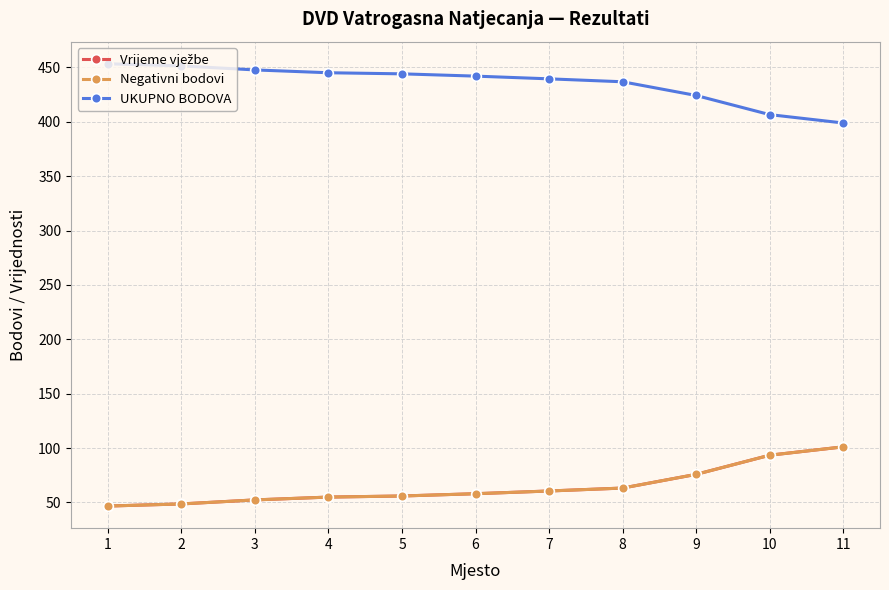

Does the chart have visible grid lines?

Yes